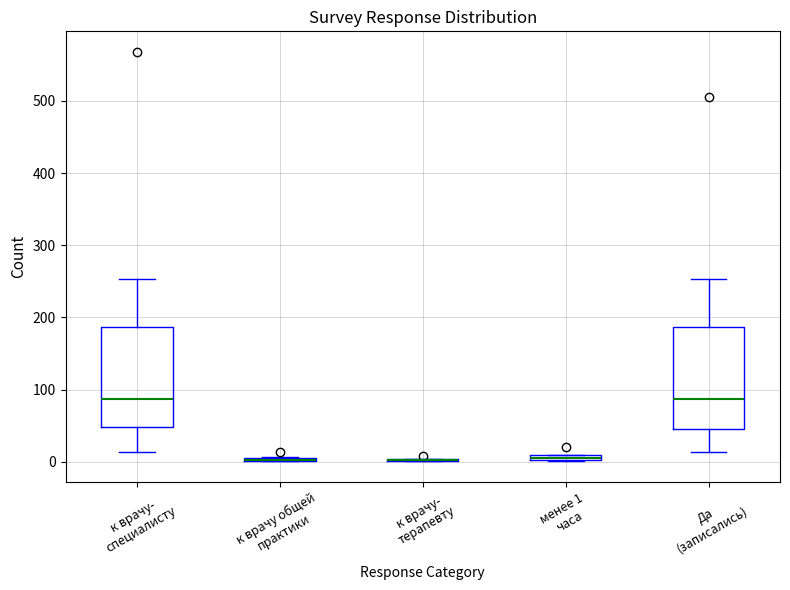

Where is the upper edge of the box for Да (записались) on the y-axis? The values are not printed on the chart, so give them approximately, as read against the axis.

190